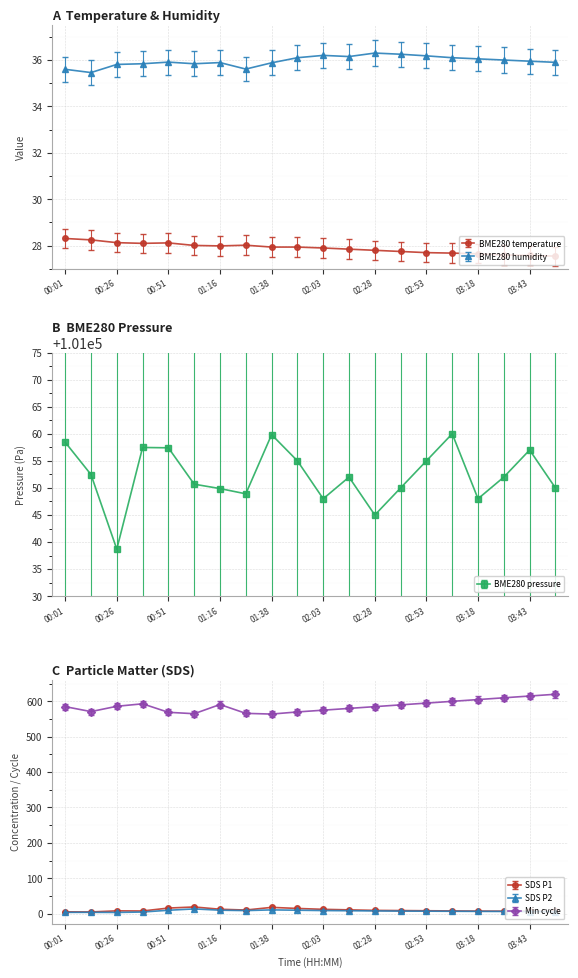

What is the greatest value displayed?

101060.0